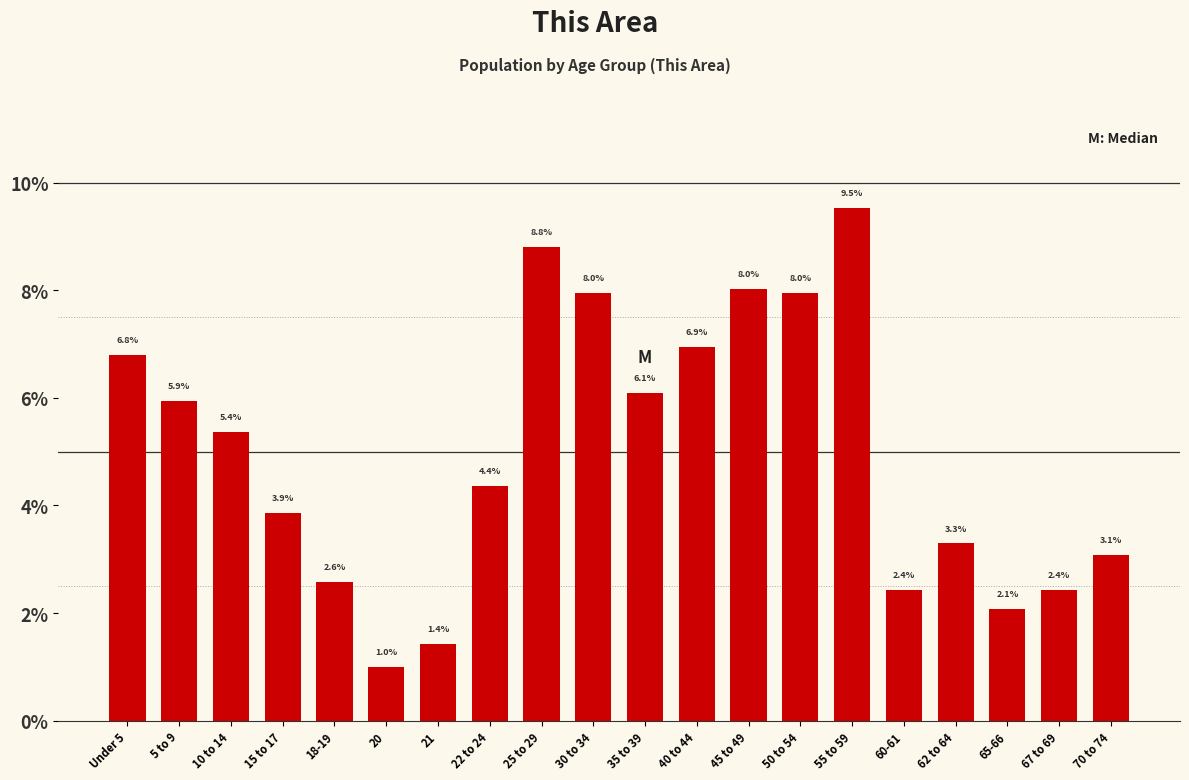

Reading left to right, what are all the values shown in this chart?

Under 5=6.8	5 to 9=5.9	10 to 14=5.4	15 to 17=3.9	18-19=2.6	20=1.0	21=1.4	22 to 24=4.4	25 to 29=8.8	30 to 34=8.0	35 to 39=6.1	40 to 44=6.9	45 to 49=8.0	50 to 54=8.0	55 to 59=9.5	60-61=2.4	62 to 64=3.3	65-66=2.1	67 to 69=2.4	70 to 74=3.1